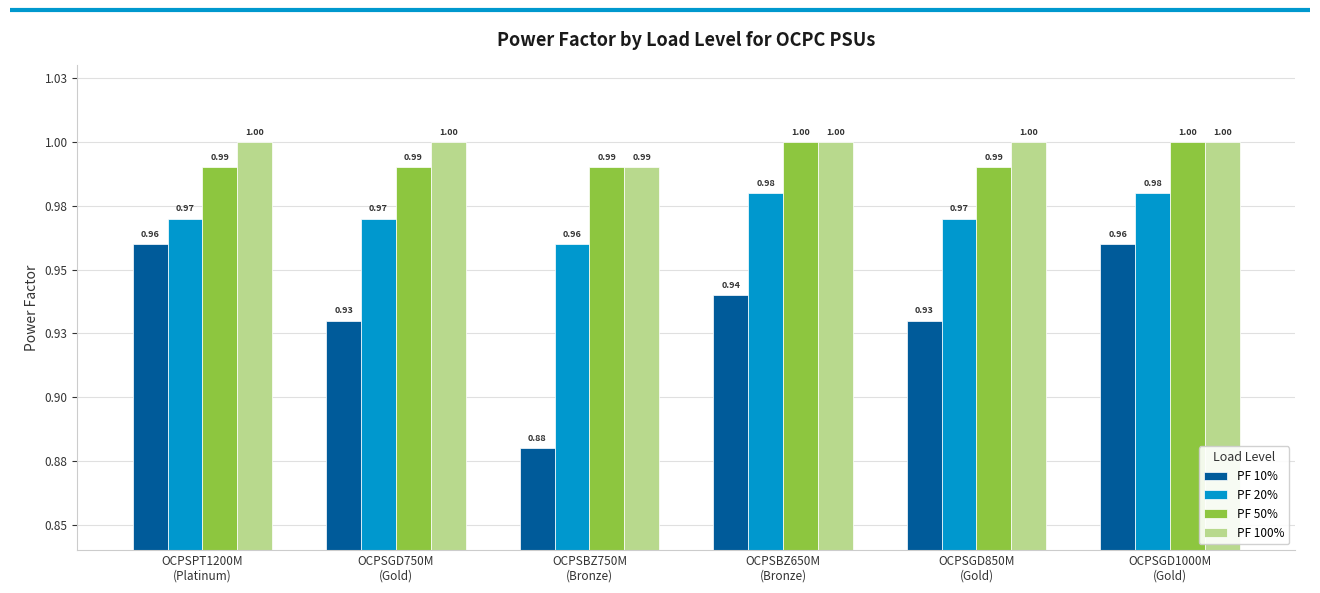

At OCPSGD750M
(Gold), list the series in order from largest to smallest.

PF 100%, PF 50%, PF 20%, PF 10%